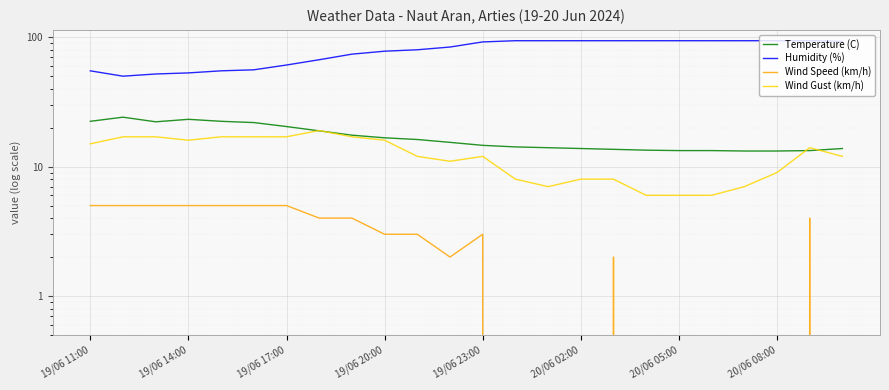

At how many categories does at least one series exceed 57?

18